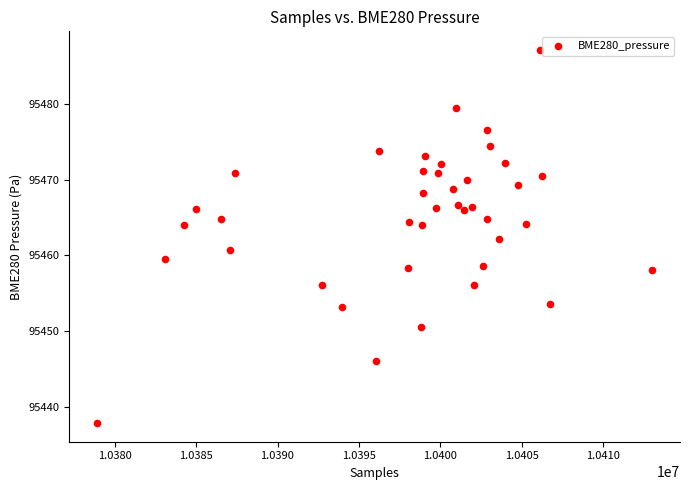

What is the range of Y values (max minus min)?

49.3